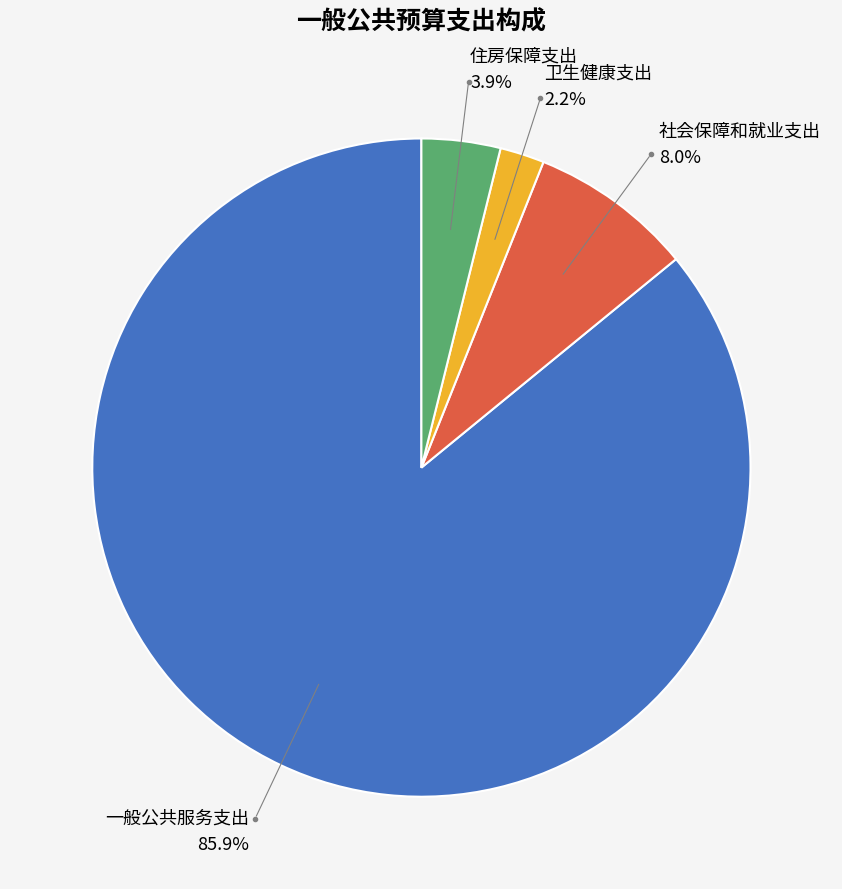

Between 卫生健康支出 and 一般公共服务支出, which is larger?

一般公共服务支出